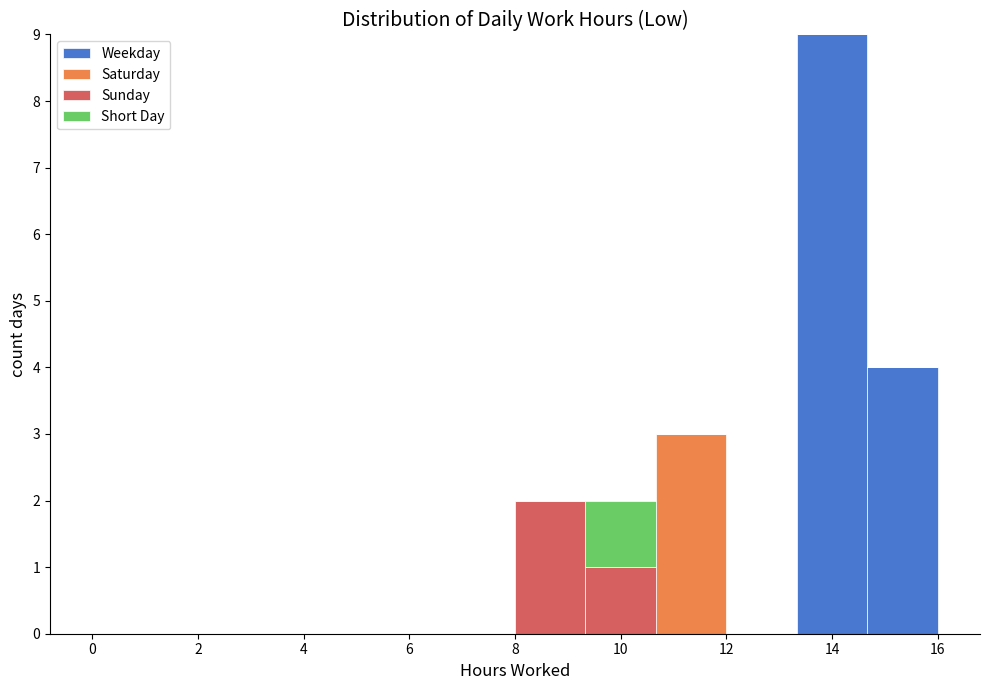

Reading left to right, list every stacked bar in this chart as the range it spans on the x-axis followed by its total height. Neither the bar edges nor the heights are printed on the chart, so give them approximately, as read against the axes.

0.0 to 1.4: 0
1.4 to 2.6: 0
2.6 to 4.0: 0
4.0 to 5.4: 0
5.4 to 6.6: 0
6.6 to 8.0: 0
8.0 to 9.4: 2
9.4 to 10.6: 2
10.6 to 12.0: 3
12.0 to 13.4: 0
13.4 to 14.6: 9
14.6 to 16.0: 4